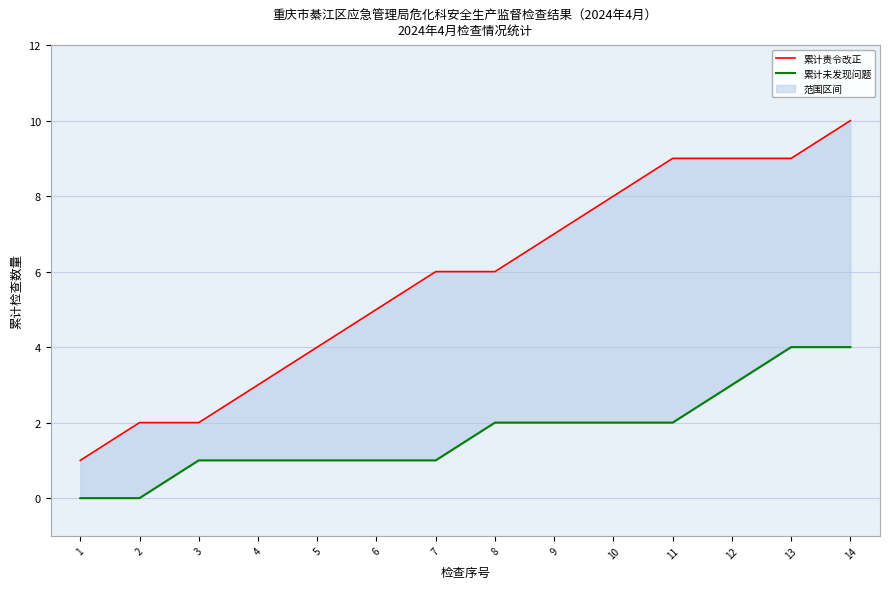

At which category is the sum across all series the highest?

14